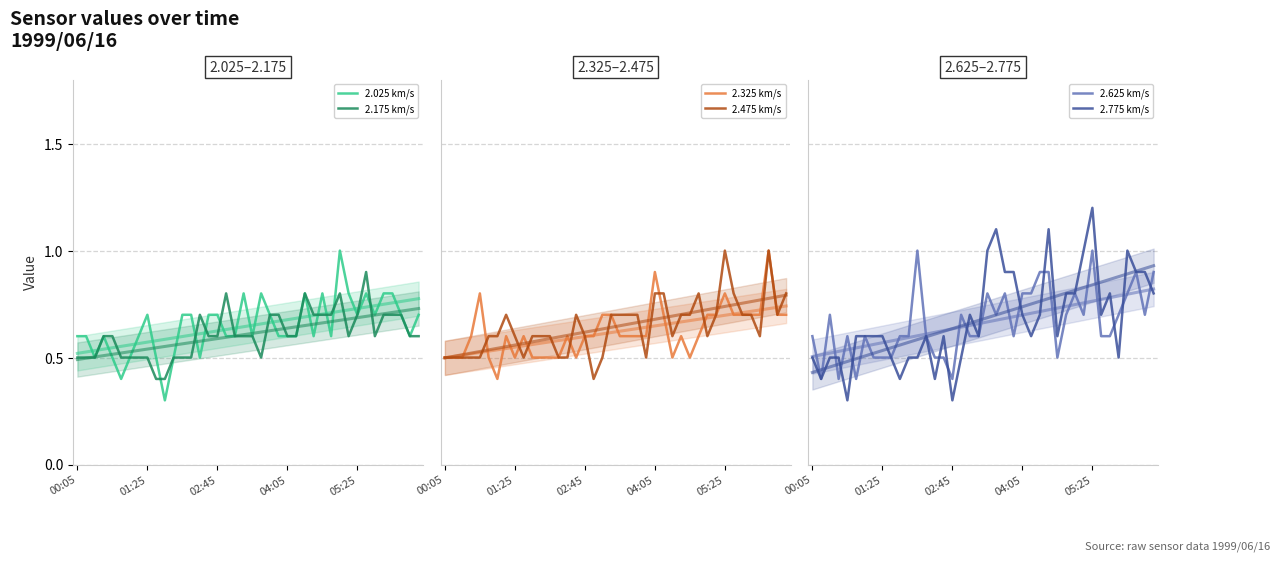

True or false: 2.625 km/s has more than 2 interior local peaks.

True